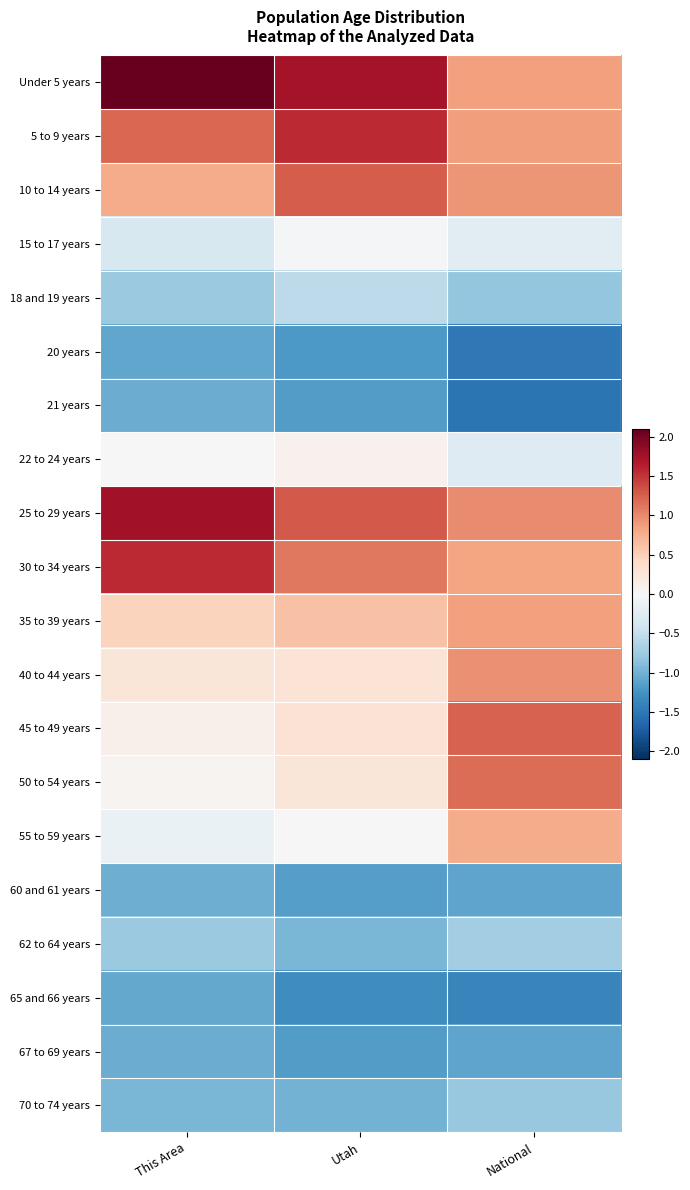

At how many categories does at least one series exceed 1?

3